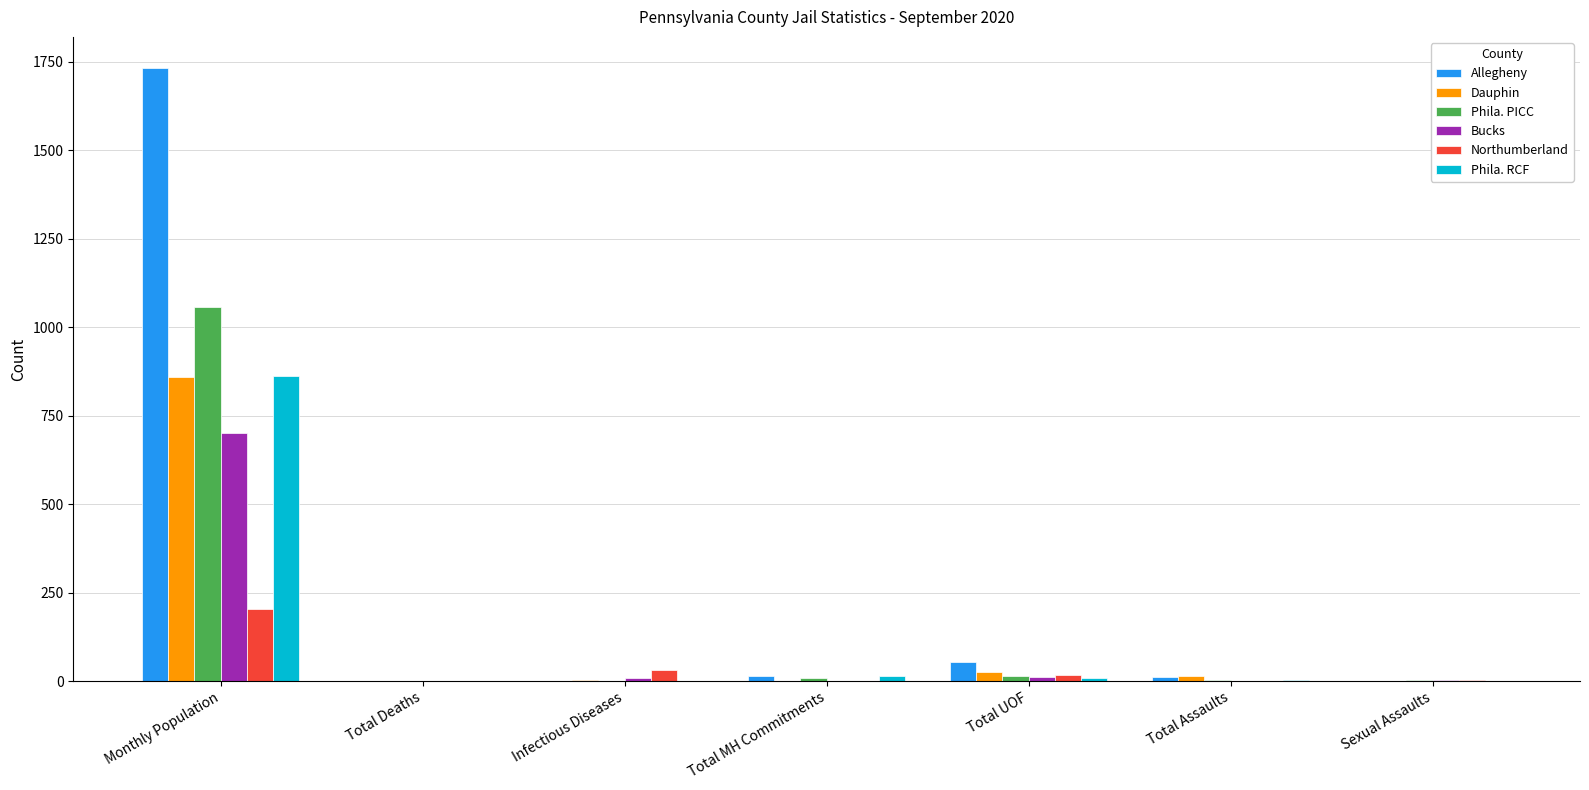

The value of Bucks at Total Deaths is 0. True or false?

True